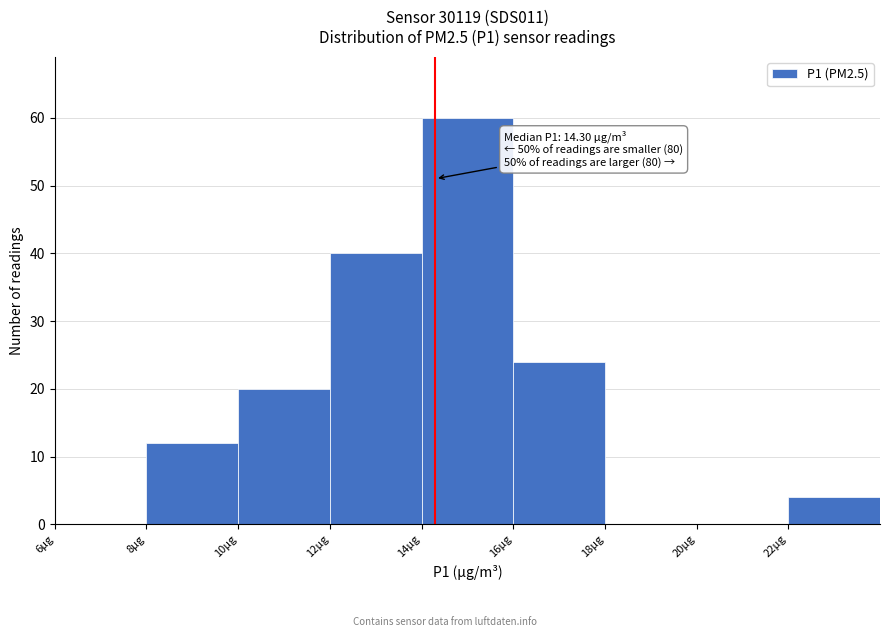

Which range on the x-axis has the tallest bar?

14 to 16